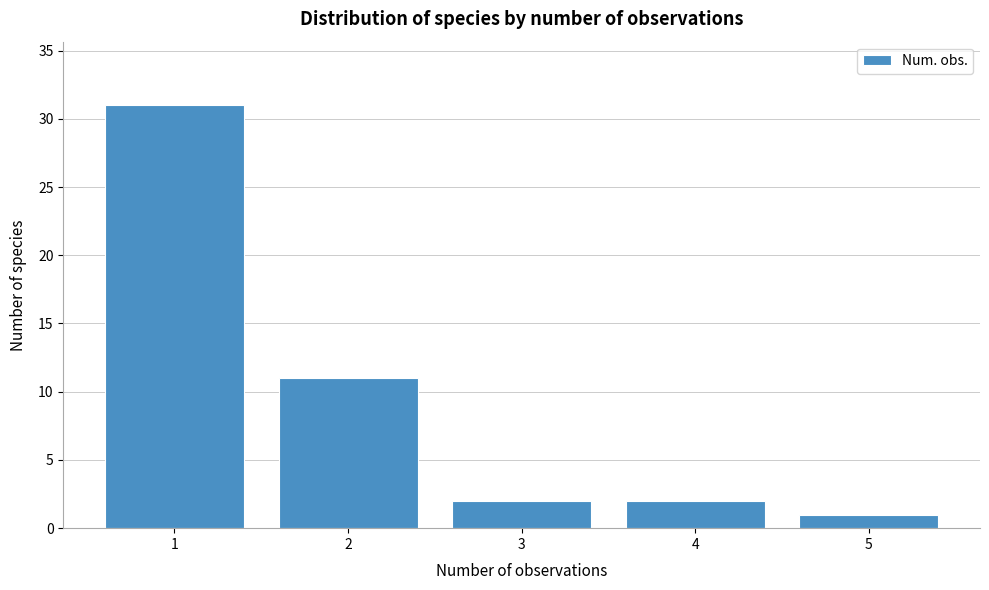

Reading right to left, transcribe all the data shown in this chart.

1	2	2	11	31